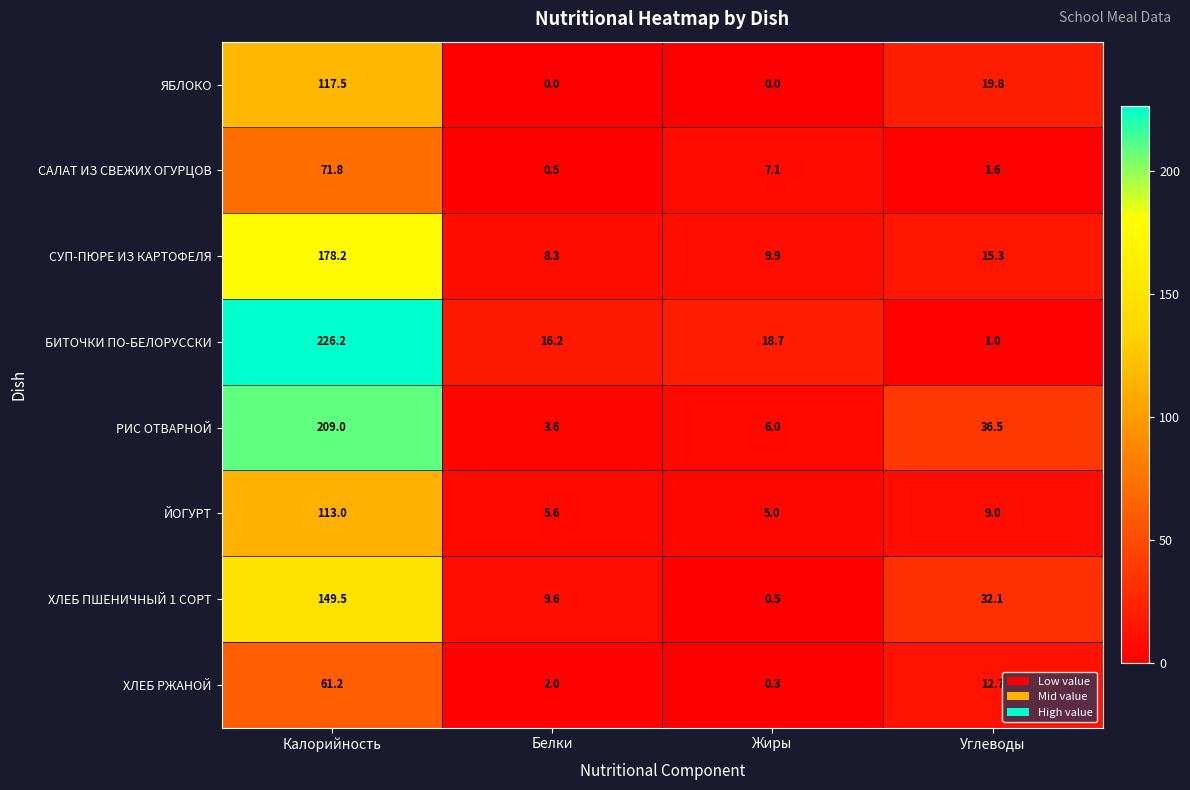

Which series has the largest range (max minus min)?

БИТОЧКИ ПО-БЕЛОРУССКИ